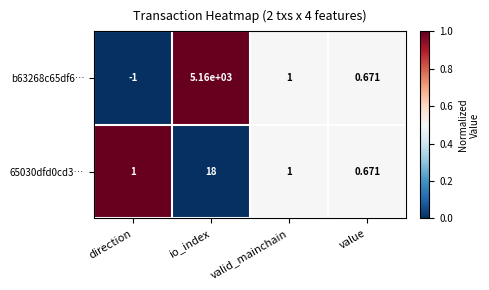

Is the value of b63268c65df6… at io_index greater than the value of 65030dfd0cd3… at valid_mainchain?

Yes